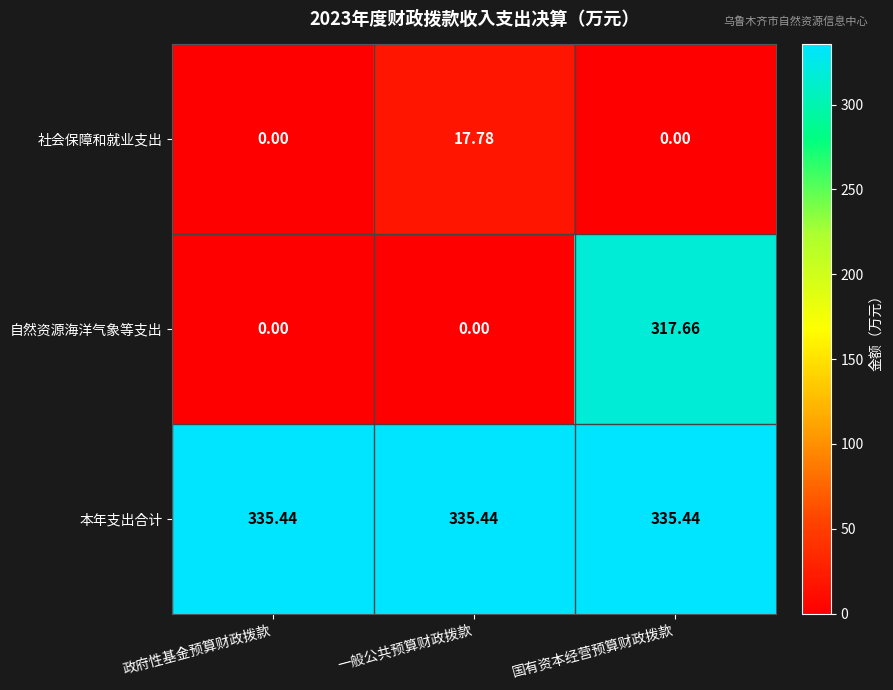

Which series changed the most between 一般公共预算财政拨款 and 国有资本经营预算财政拨款?

自然资源海洋气象等支出